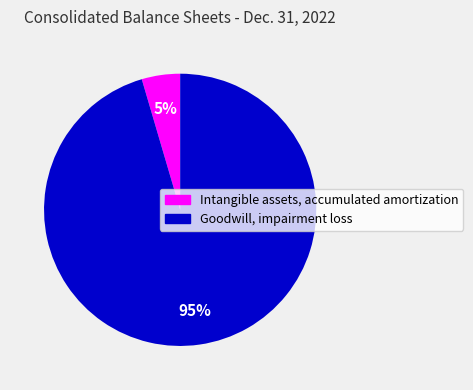

The Goodwill, impairment loss slice represents 95% of the pie. True or false?

True